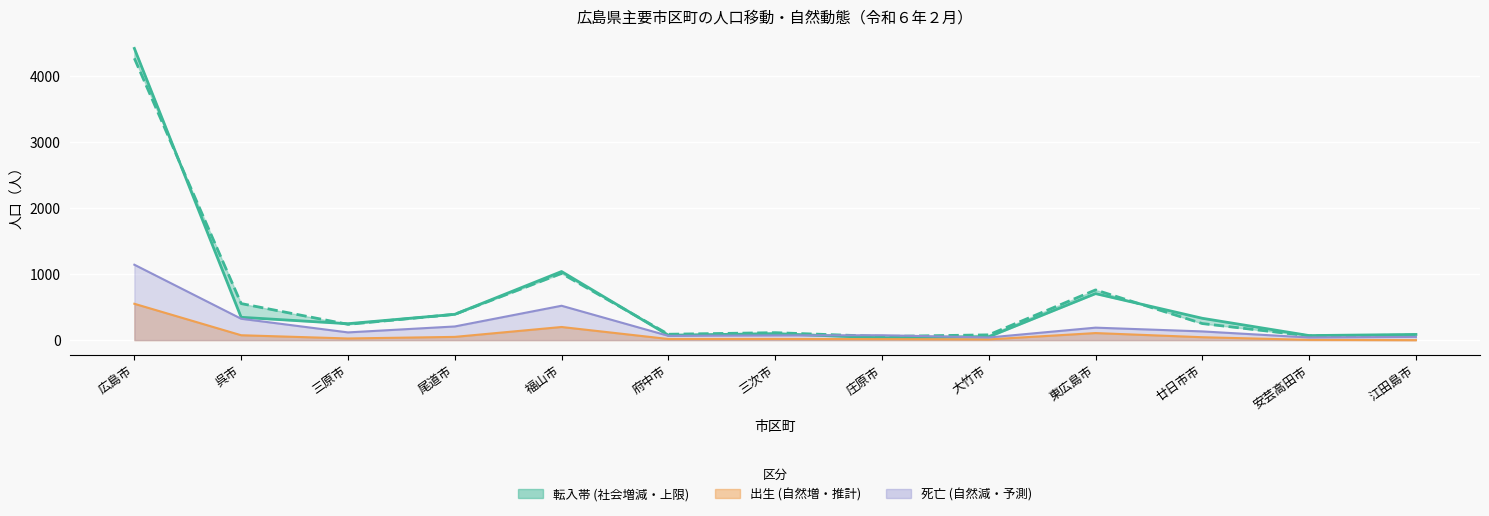

Is it true that 転出 equals 554 at 呉市?

True